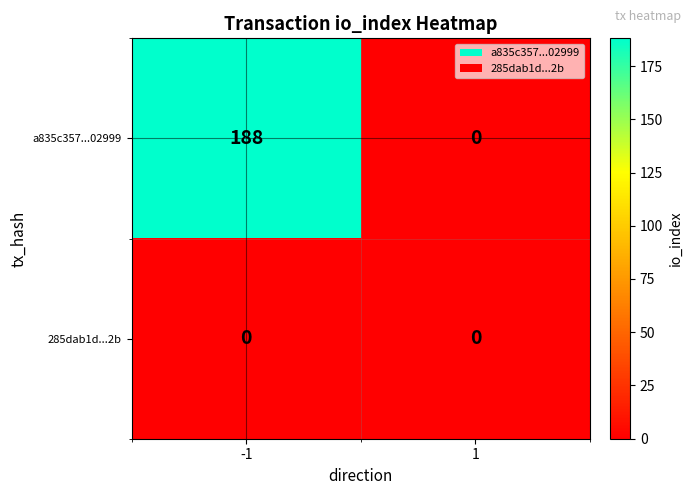

Which series changed the most between -1 and 1?

a835c357...02999